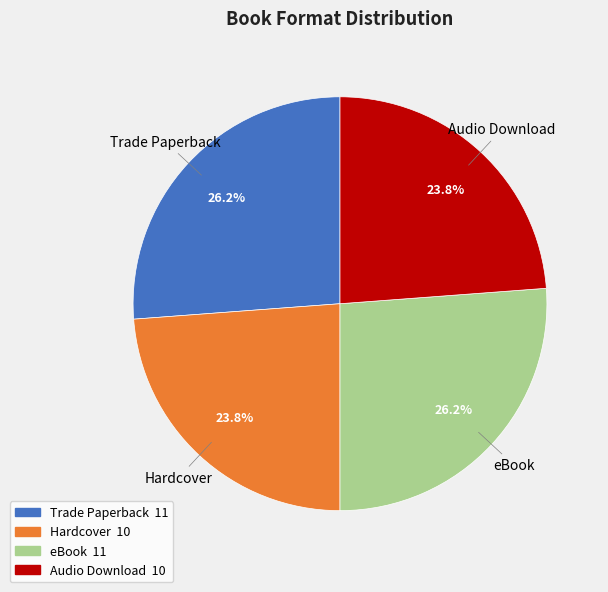

Is there any slice that represents more than half of the pie?

No